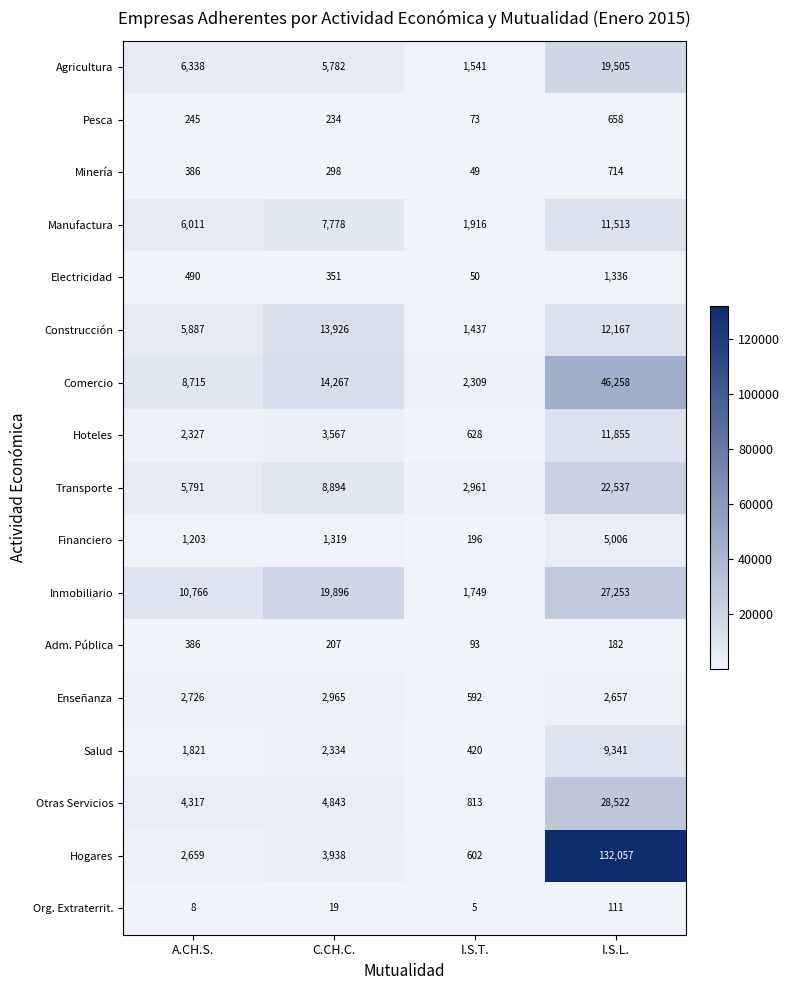

What is the smallest value displayed?

5